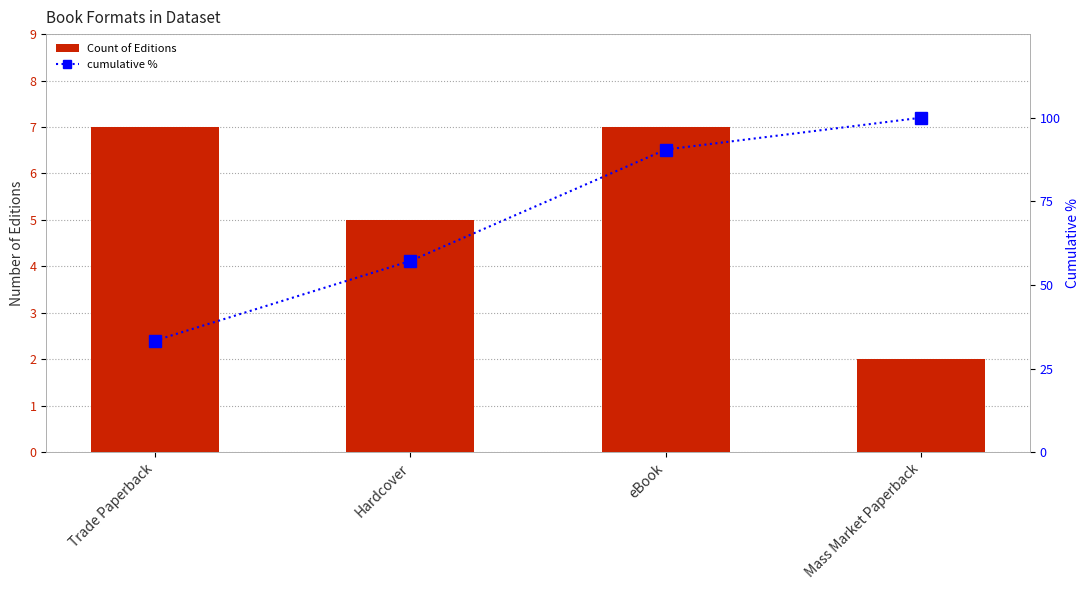

Are the bars grouped side by side (vs. stacked)?

Yes